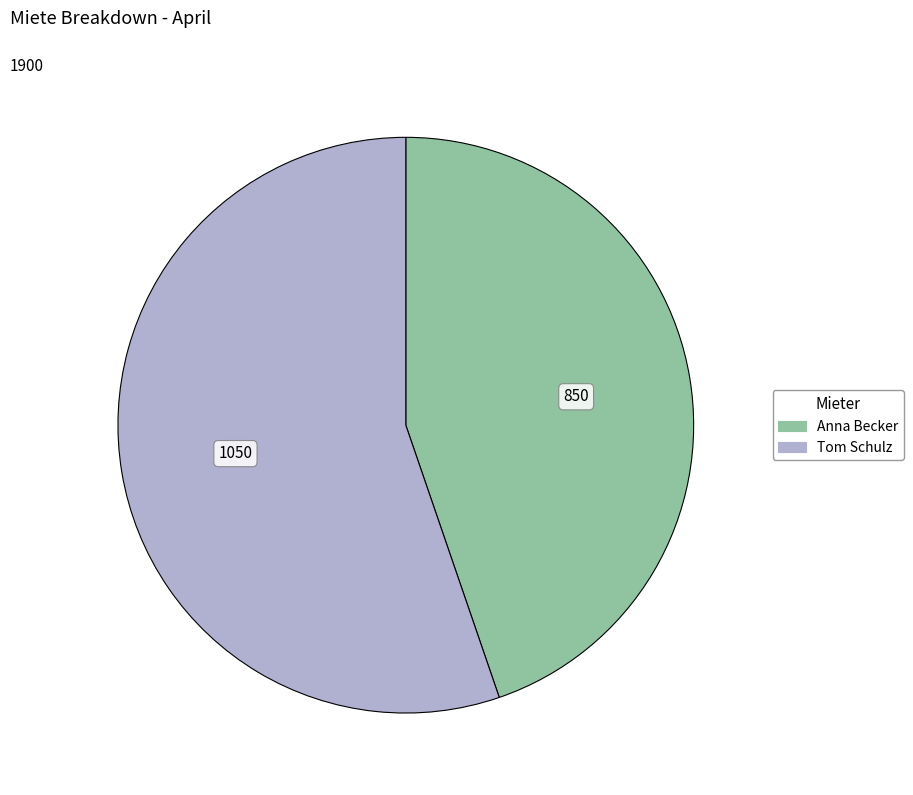

Which slice is the smallest?

Anna Becker